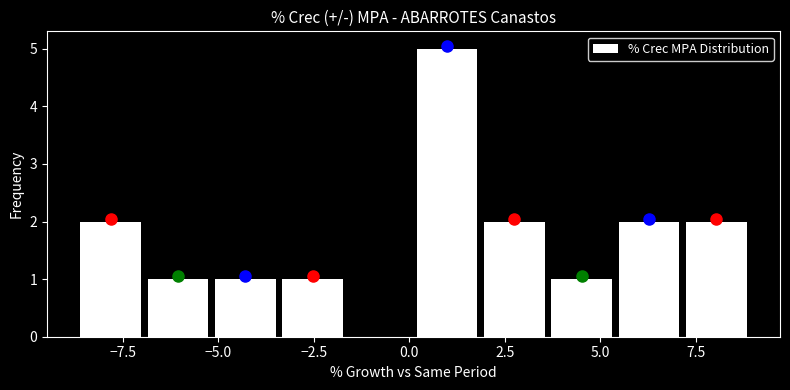

Read against the x-axis, roughly where is the centre of the tallest bar?

1.0